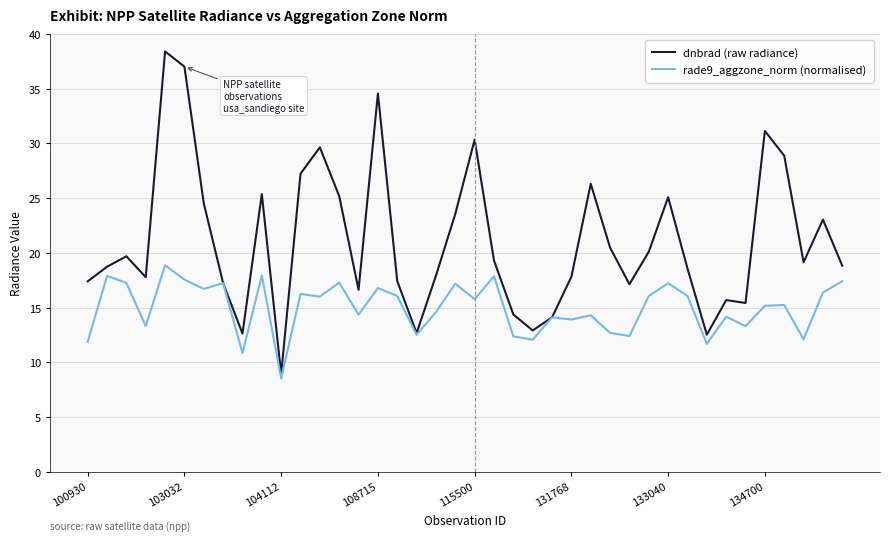

Which series has the largest total across all categories?

dnbrad (raw radiance)